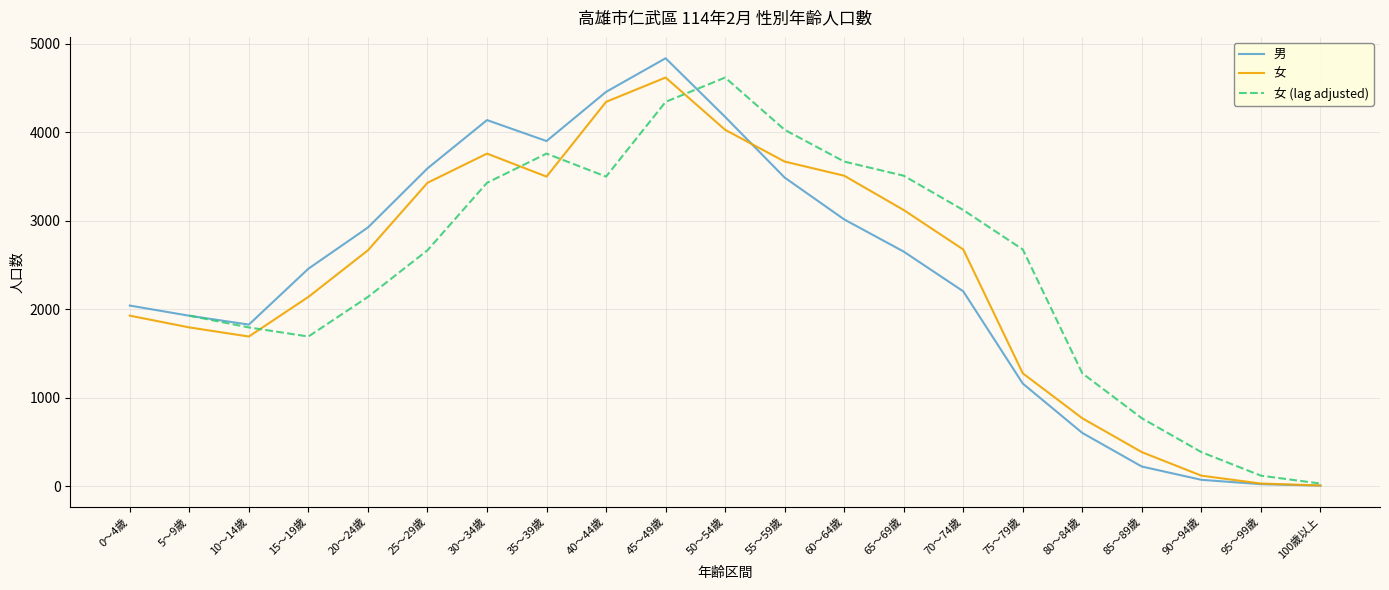

Read the 女 value at 65～69歲, to the nearest 50.

3100